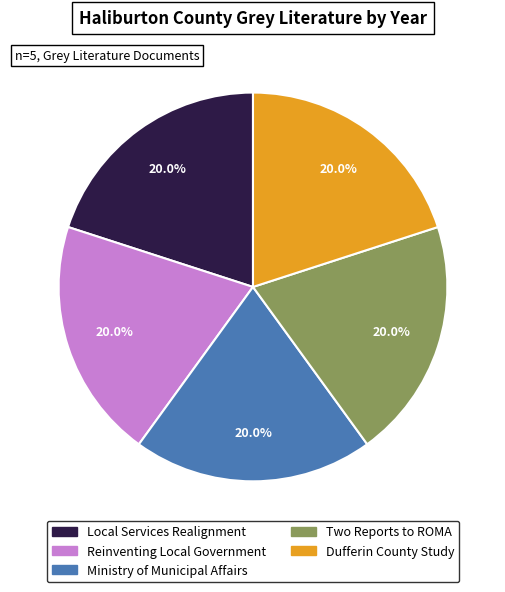

Is Local Services Realignment the majority of the pie?

No